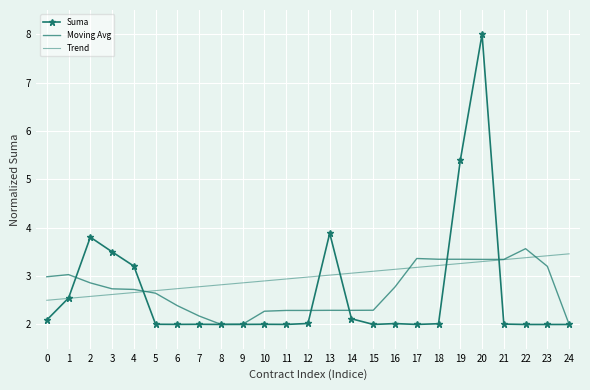

What is the value of the Moving Avg point at the 3rd from the left?

2.9